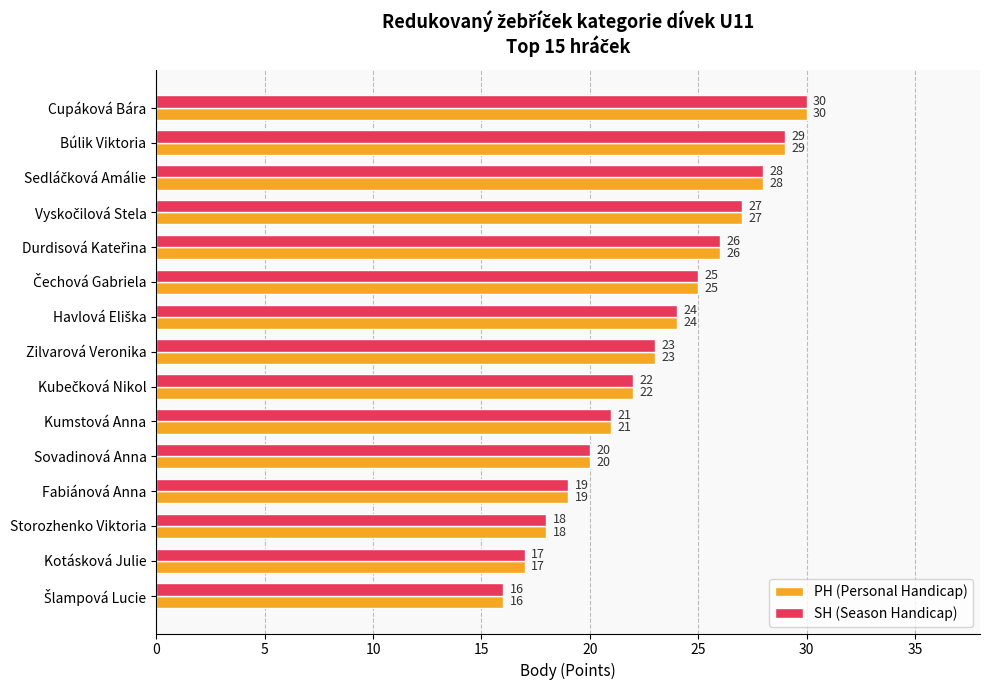

Where is SH (Season Handicap) nearest to the value 23?

Zilvarová Veronika